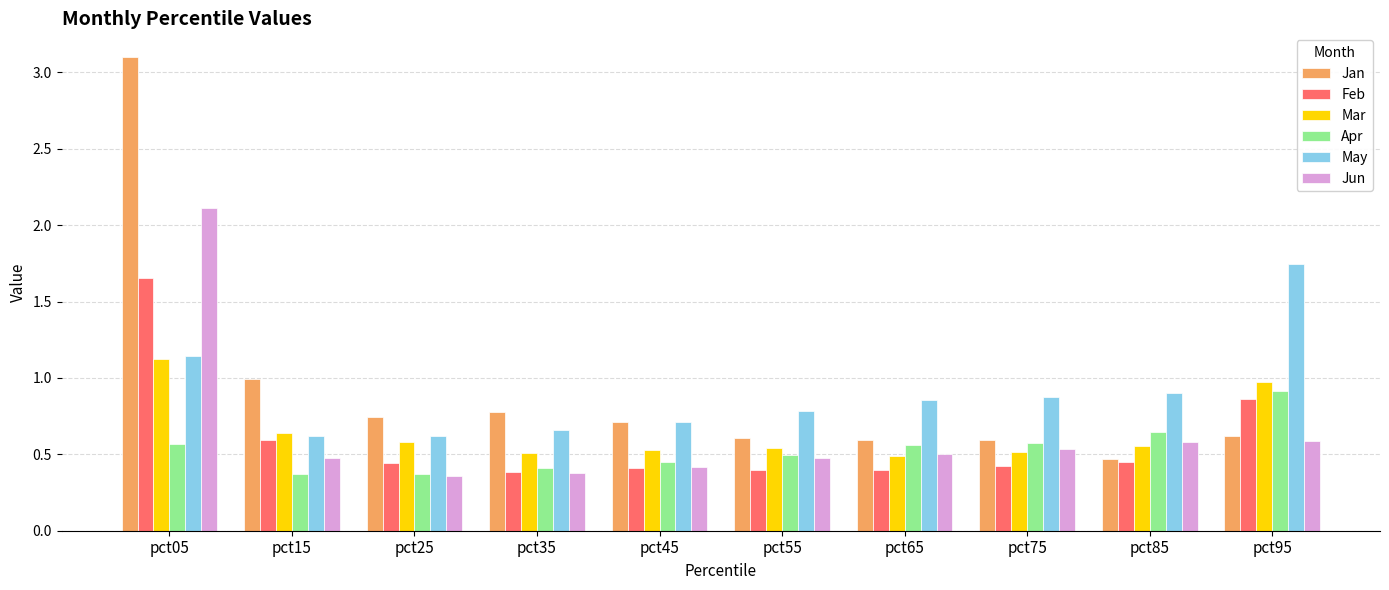

List the series in order of their peak value, highest first.

Jan, Jun, May, Feb, Mar, Apr